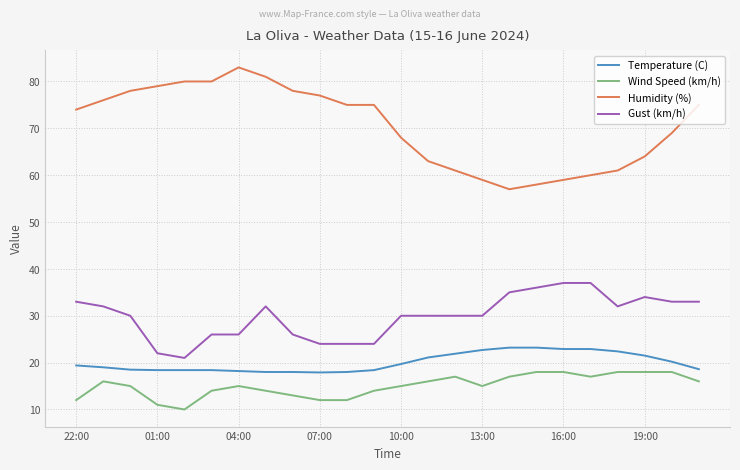

Which series has the largest range (max minus min)?

Humidity (%)